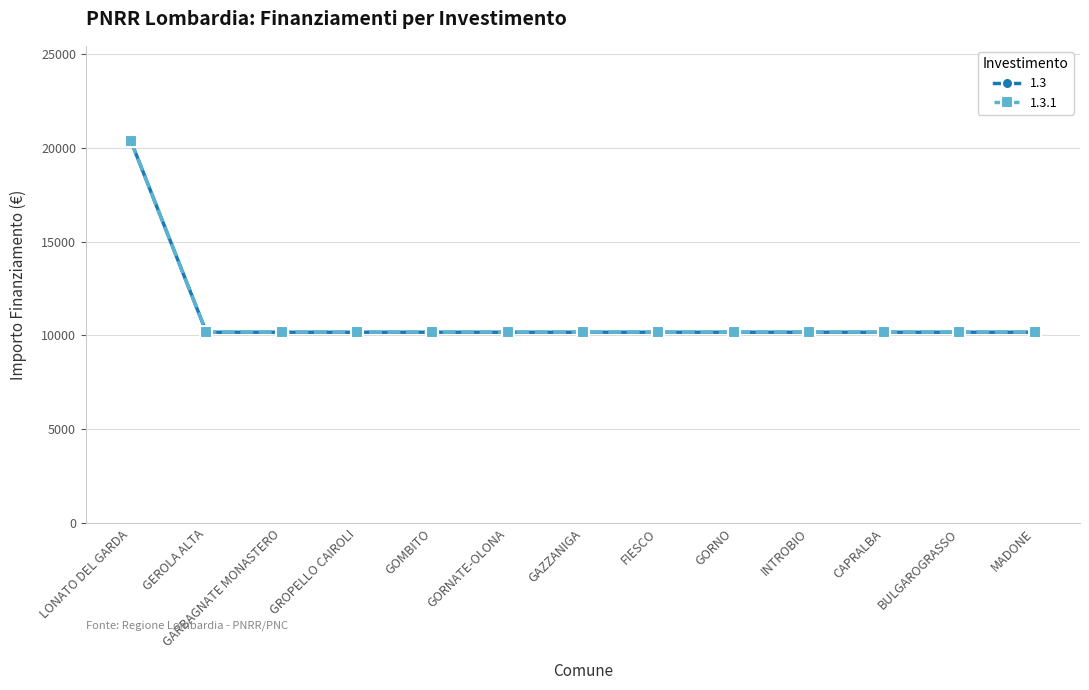

What is the value of the 1.3 point at the 13th from the left?

10172